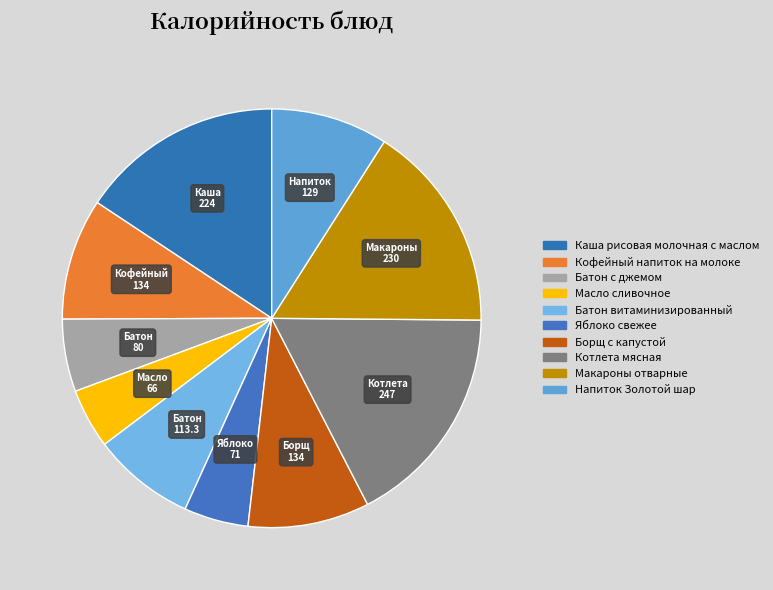

Do Котлета мясная and Яблоко свежее together represent more than half of the pie?

No